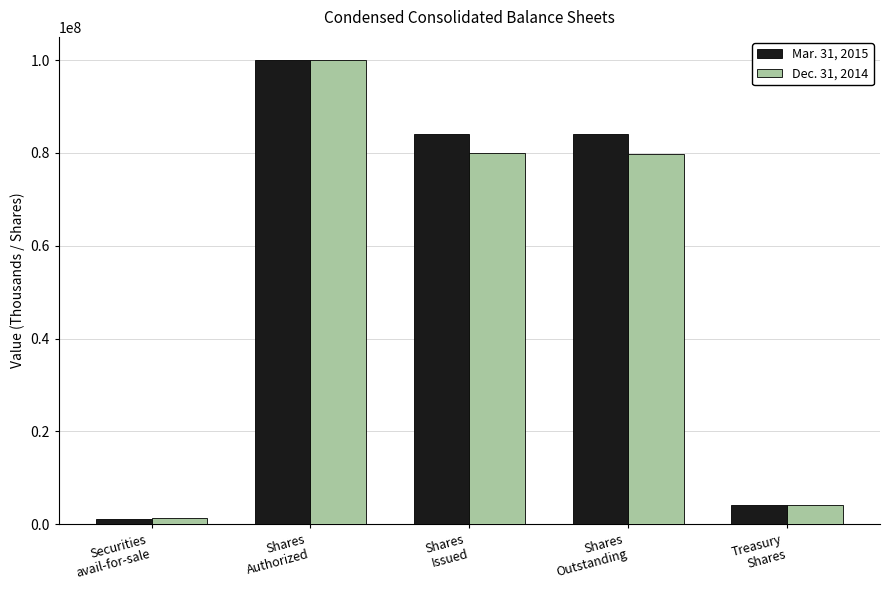

Which series changed the most between Shares
Authorized and Shares
Issued?

Dec. 31, 2014